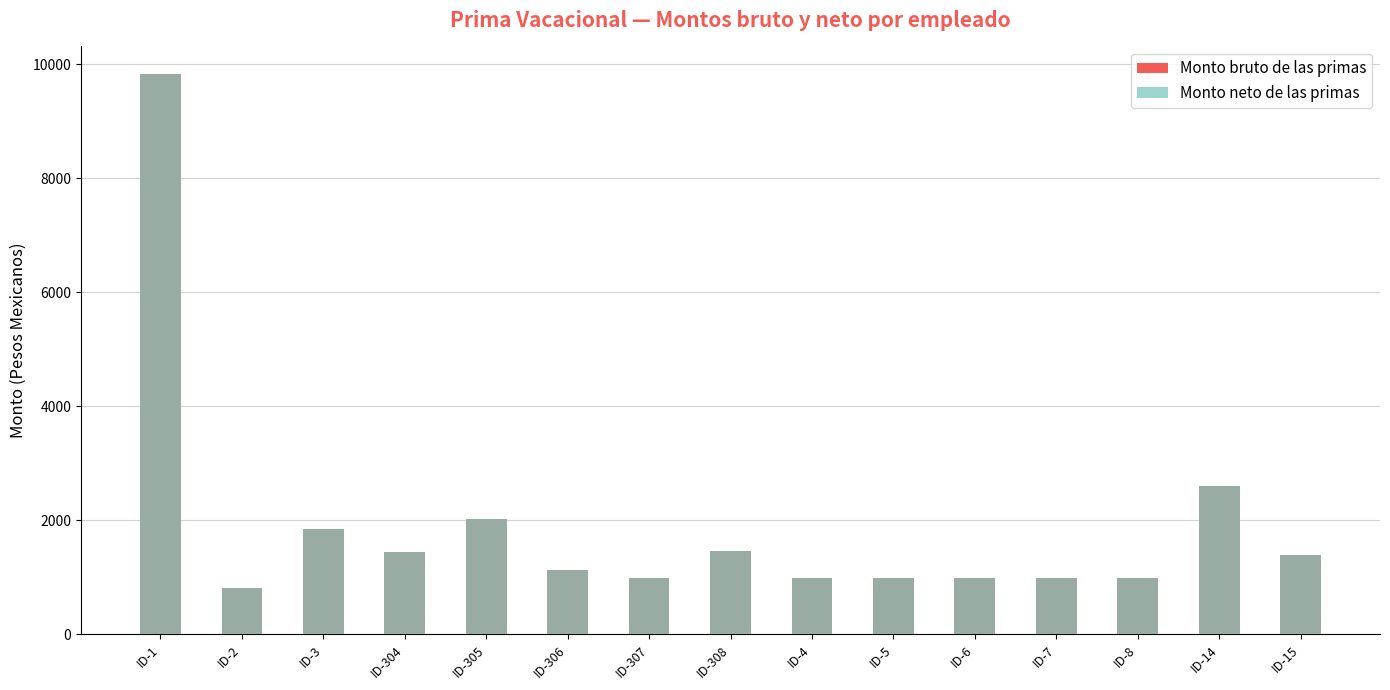

What is the approximate value of Monto bruto de las primas at ID-4?

986.8